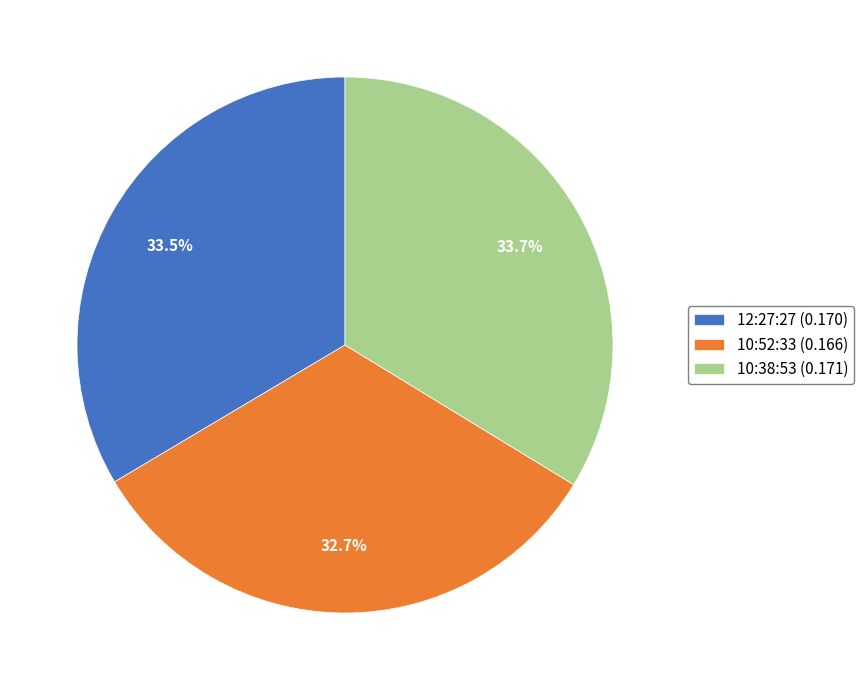

What portion of the pie excludes 10:52:33 (0.166)?

67.3%